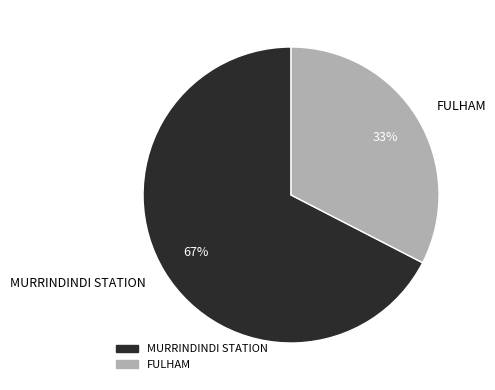

Between FULHAM and MURRINDINDI STATION, which is larger?

MURRINDINDI STATION